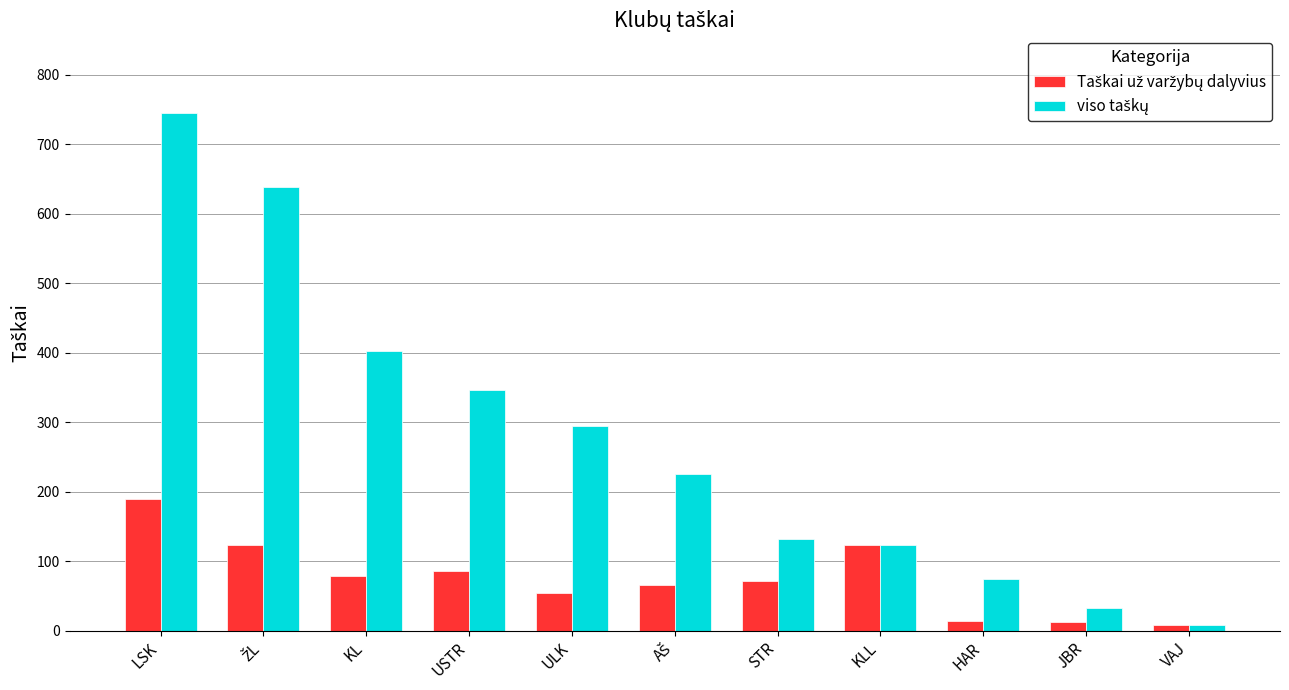

At which category is the sum across all series the highest?

LSK